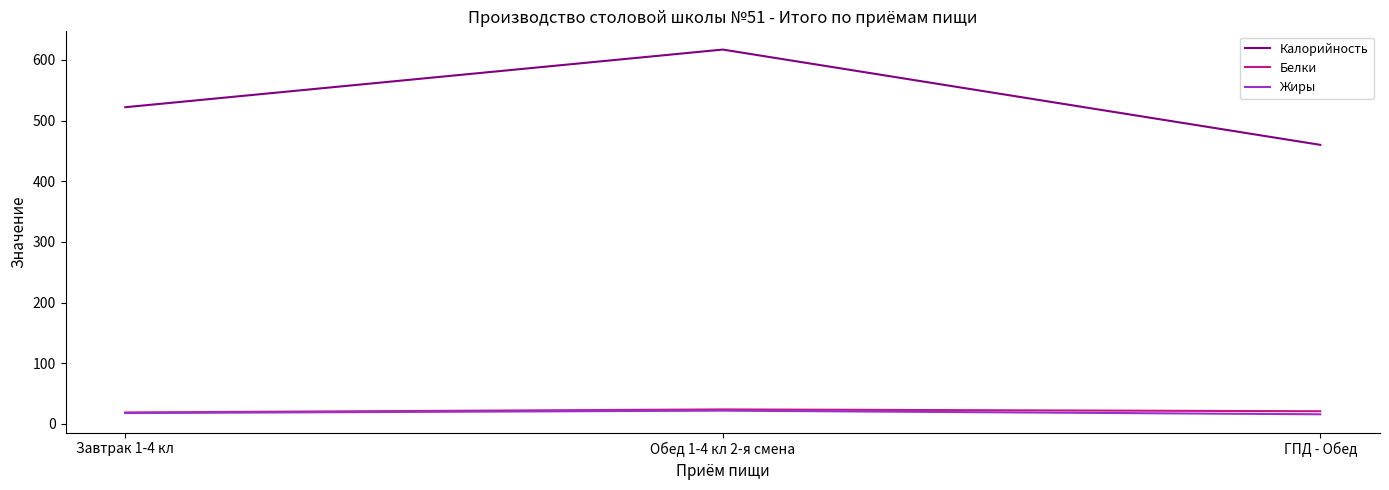

At which label is Калорийность closest to 538?

Завтрак 1-4 кл